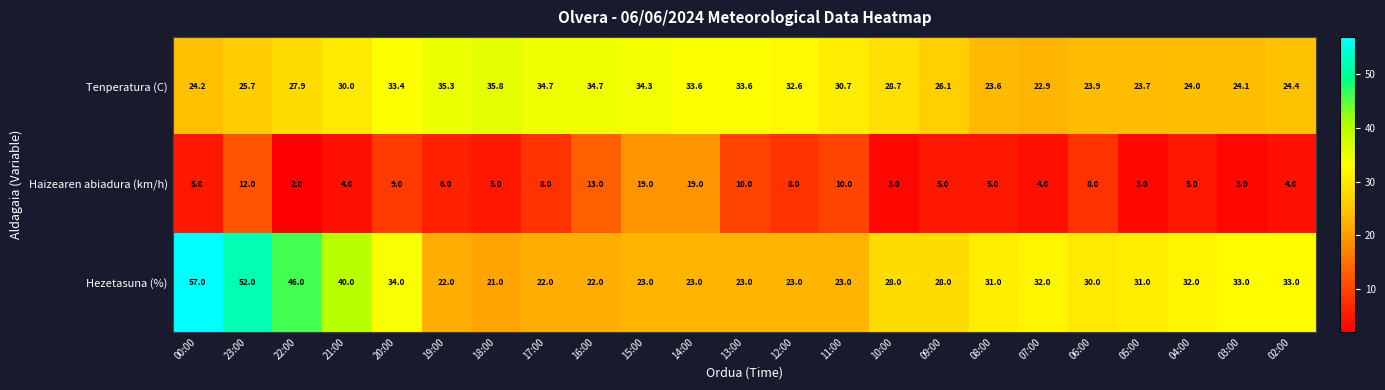

Which category has the lowest value across all series?

22:00